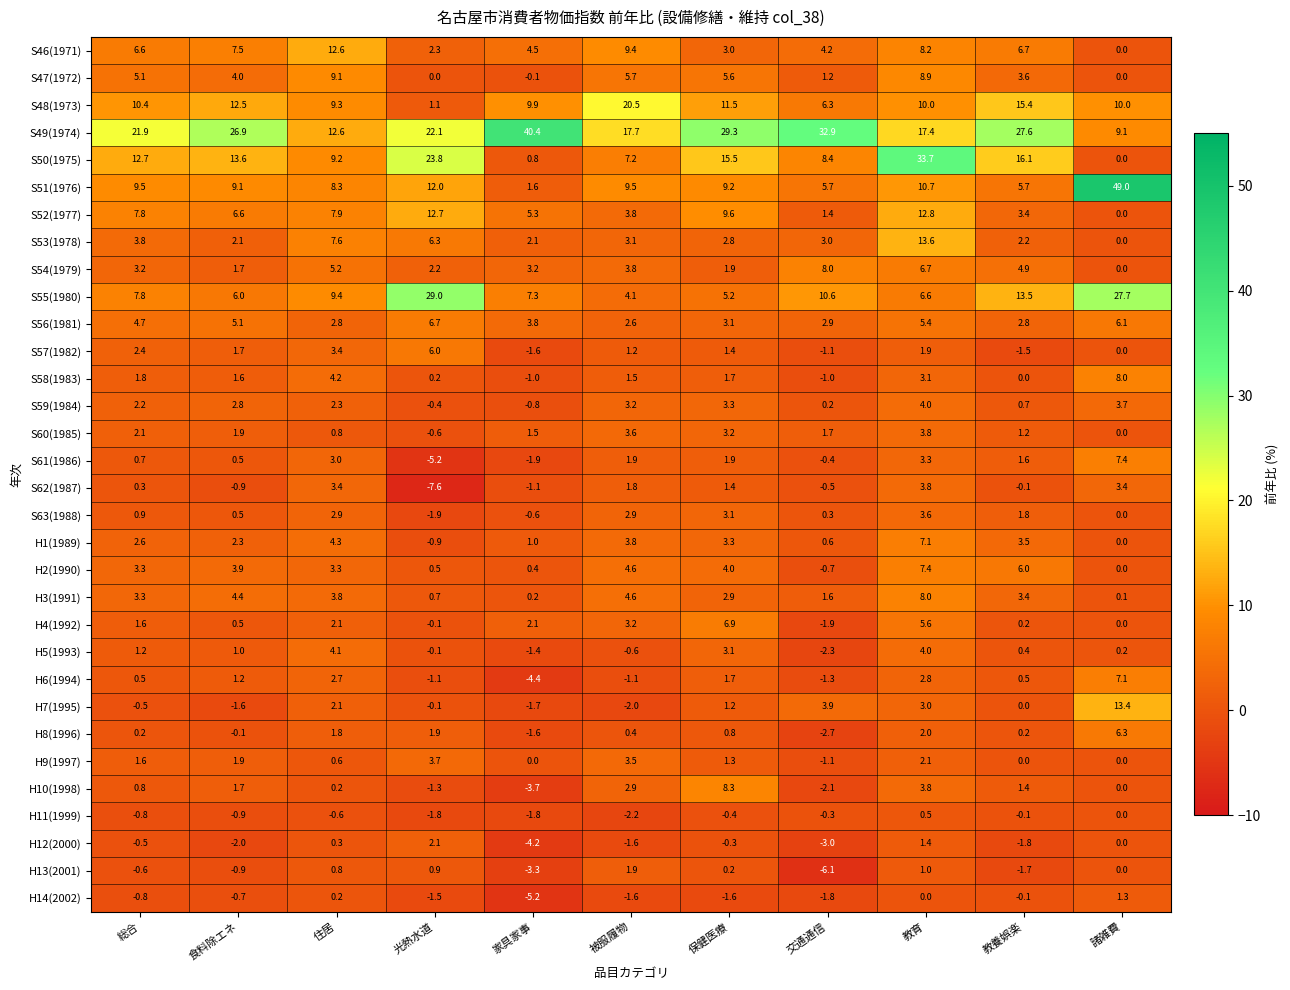

Which series has the largest range (max minus min)?

S51(1976)